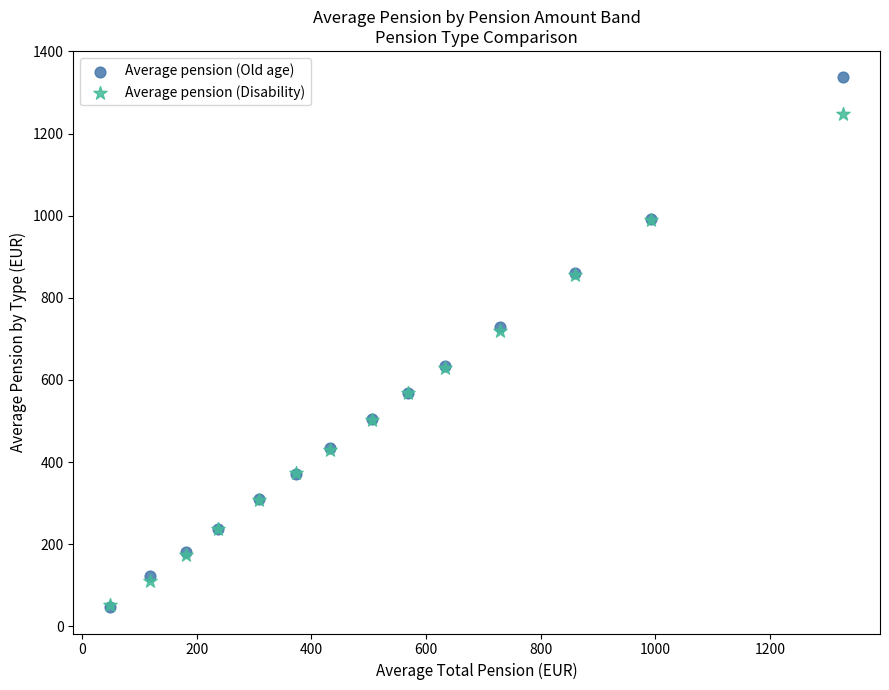

Which series reaches the maximum Y coordinate?

Average pension (Old age)